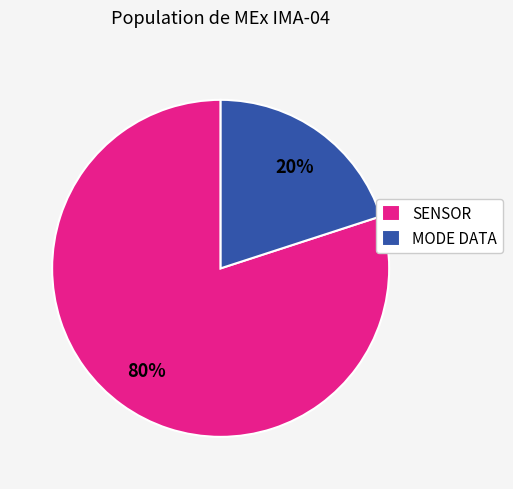

Is there any slice that represents more than half of the pie?

Yes